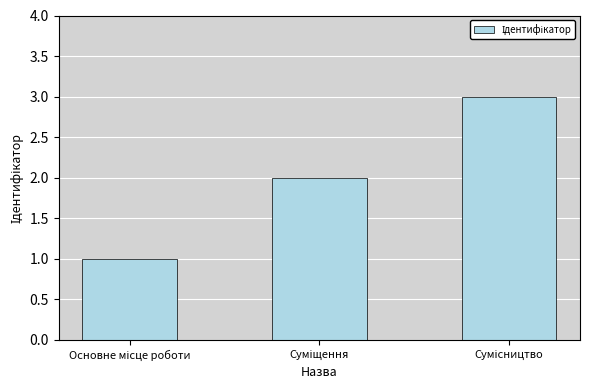

Does the chart contain stacked bars?

No